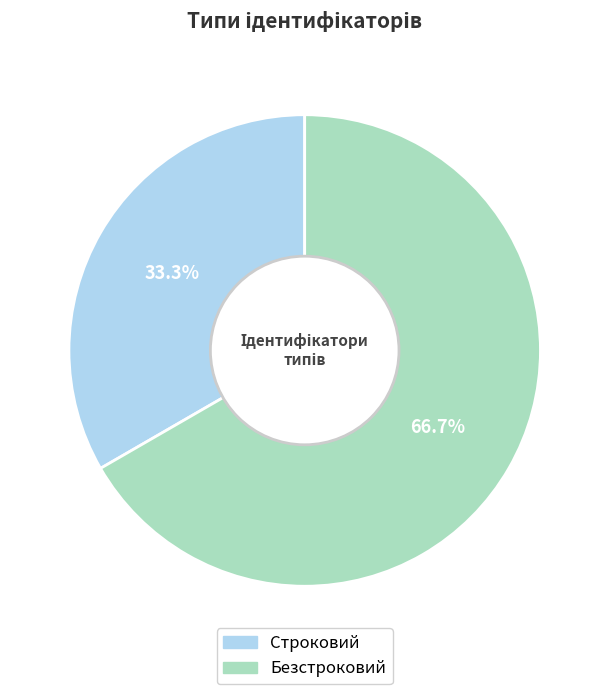

How many slices are in this pie chart?

2